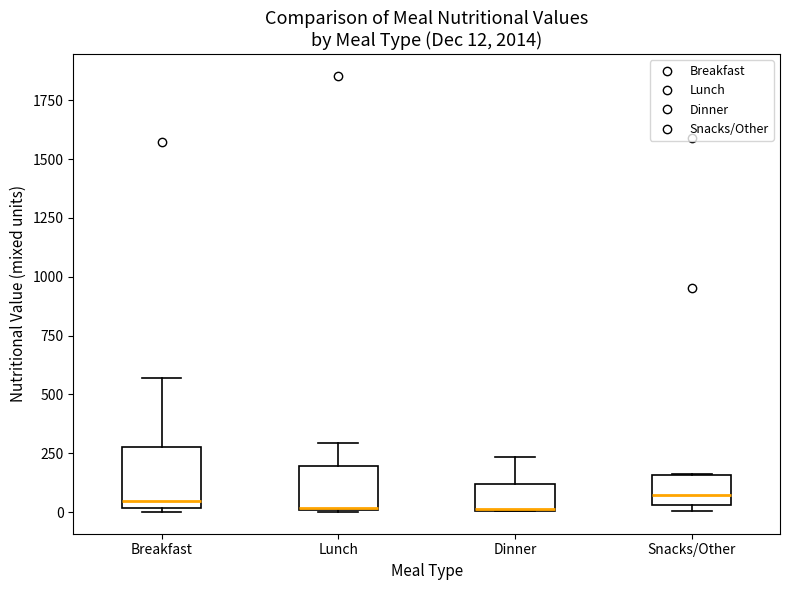

Comparing the boxes themselves (not the whiskers), which one is the tallest?

Breakfast